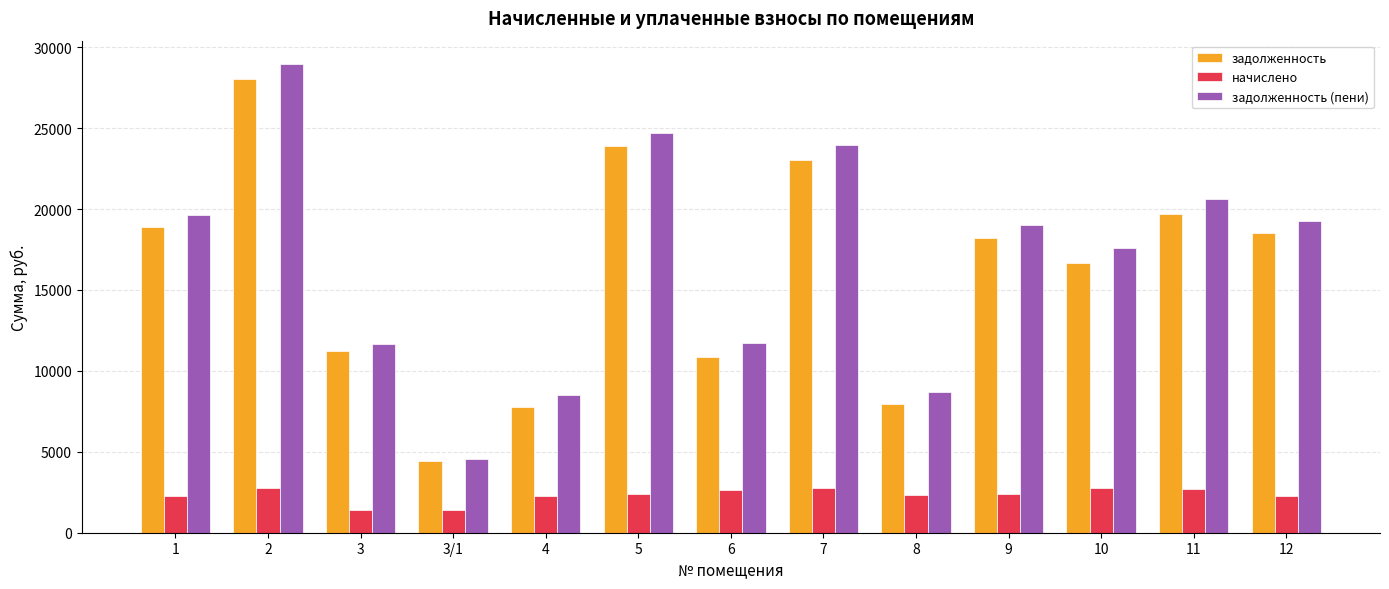

Which series has the largest range (max minus min)?

задолженность (пени)